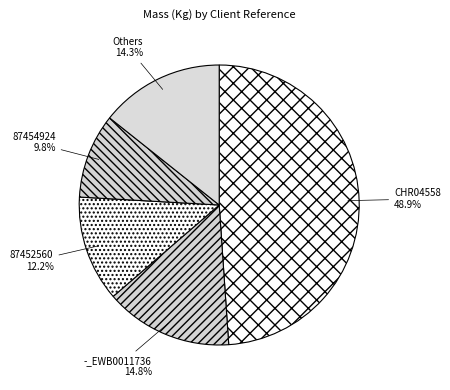

Does Others account for over 50% of the chart?

No